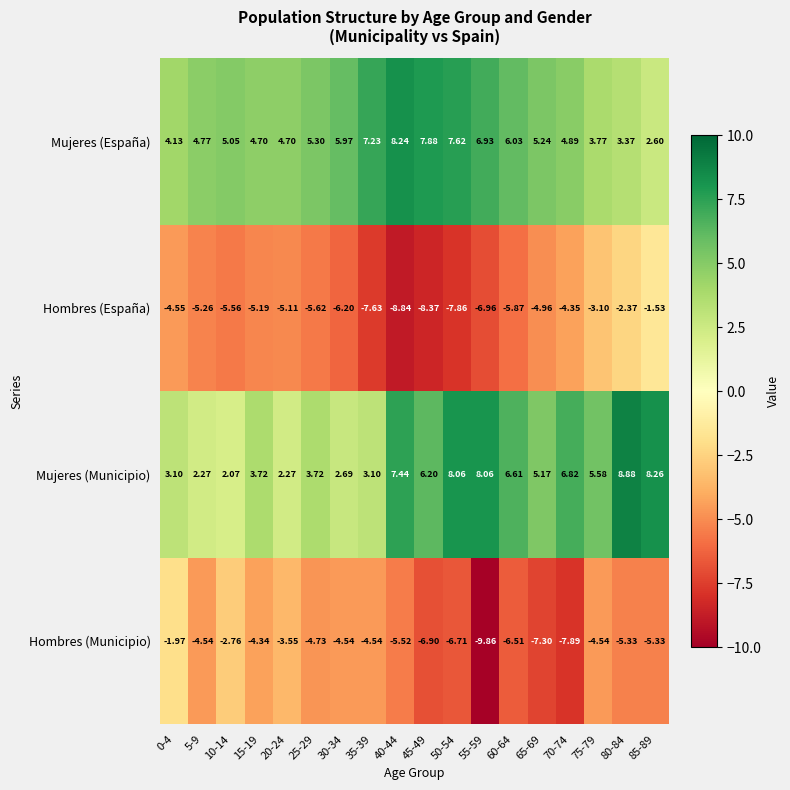

Which series has the widest spread of values?

Hombres (Municipio)